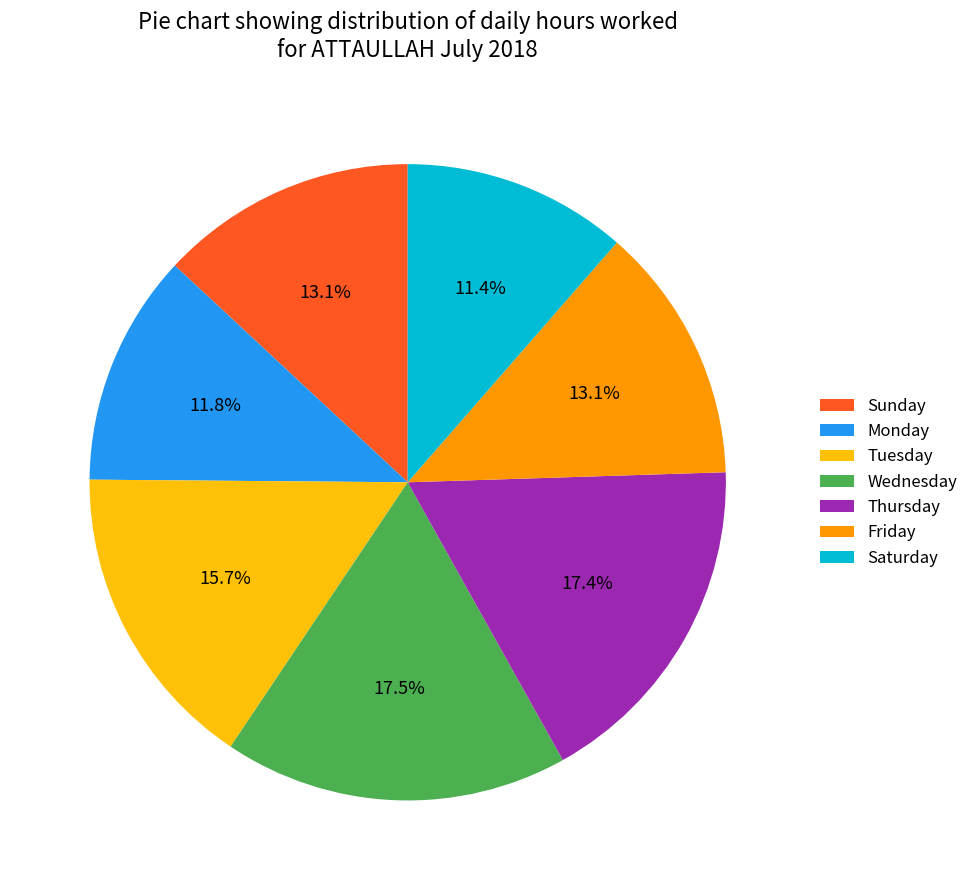

What is the total percentage of Wednesday and Tuesday?

33.2%